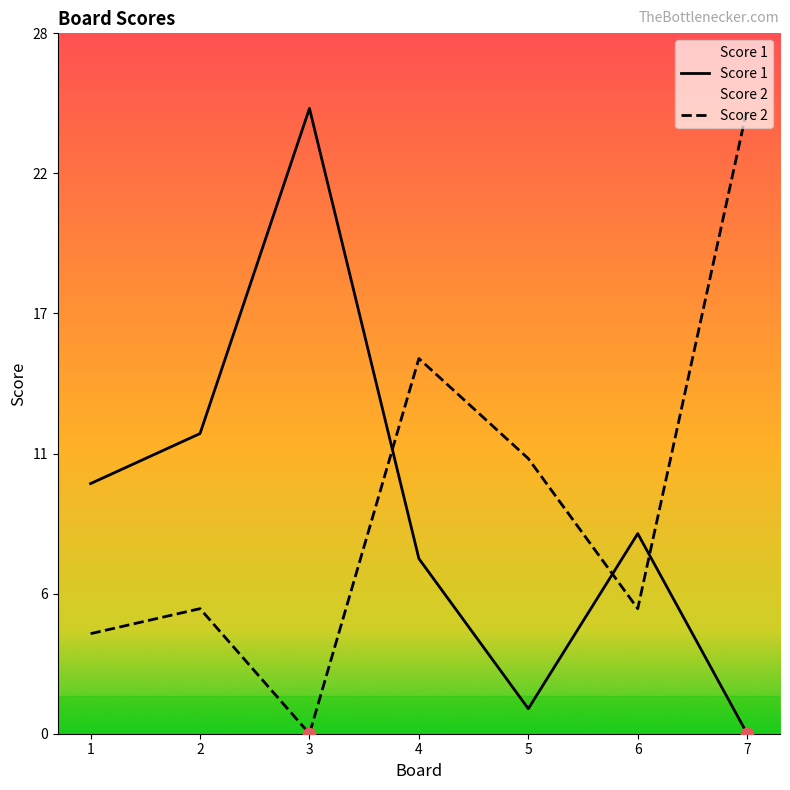

What is the total value across all series at 5?

12